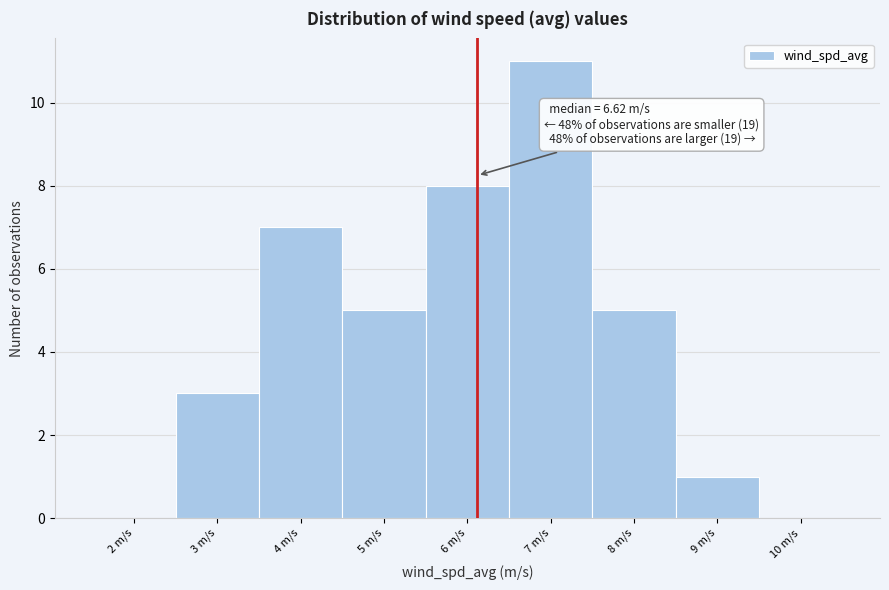

Reading left to right, list all the values displayed in this chart.

2 m/s=0	3 m/s=3	4 m/s=7	5 m/s=5	6 m/s=8	7 m/s=11	8 m/s=5	9 m/s=1	10 m/s=0